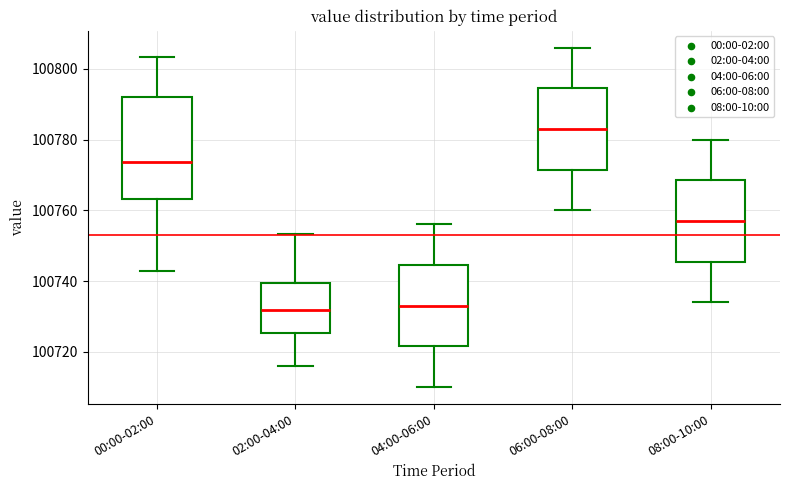

Reading left to right, read every box against the y-axis: the position of its median line, the range the box covers, and the ends of its whiskers. The values are not printed on the chart, so give them approximately, as read against the axis.

00:00-02:00: median 100774, box 100764 to 100792, whiskers 100742 to 100804
02:00-04:00: median 100732, box 100726 to 100740, whiskers 100716 to 100754
04:00-06:00: median 100734, box 100722 to 100744, whiskers 100710 to 100756
06:00-08:00: median 100784, box 100772 to 100794, whiskers 100760 to 100806
08:00-10:00: median 100758, box 100746 to 100768, whiskers 100734 to 100780